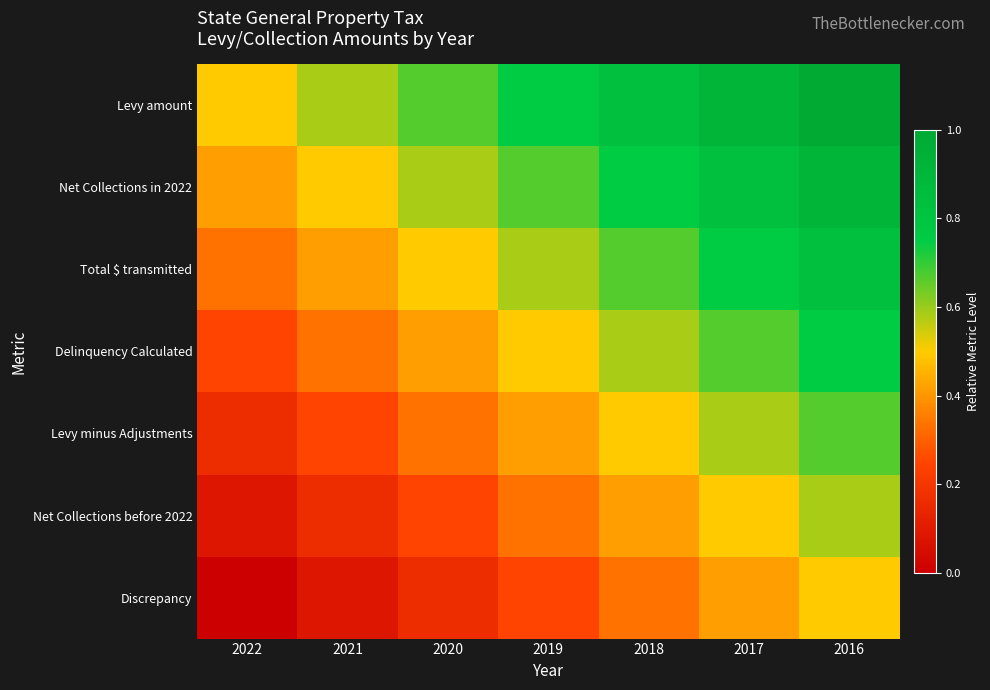

Reading left to right, what are all the values shown in this chart?

Levy amount: 2022=0.5	2021=0.6	2020=0.7	2019=0.7	2018=0.8	2017=0.9	2016=1.0
Net Collections in 2022: 2022=0.4	2021=0.5	2020=0.6	2019=0.7	2018=0.7	2017=0.8	2016=0.9
Total $ transmitted: 2022=0.3	2021=0.4	2020=0.5	2019=0.6	2018=0.7	2017=0.7	2016=0.8
Delinquency Calculated: 2022=0.2	2021=0.3	2020=0.4	2019=0.5	2018=0.6	2017=0.7	2016=0.7
Levy minus Adjustments: 2022=0.2	2021=0.2	2020=0.3	2019=0.4	2018=0.5	2017=0.6	2016=0.7
Net Collections before 2022: 2022=0.1	2021=0.2	2020=0.2	2019=0.3	2018=0.4	2017=0.5	2016=0.6
Discrepancy: 2022=0.0	2021=0.1	2020=0.2	2019=0.2	2018=0.3	2017=0.4	2016=0.5